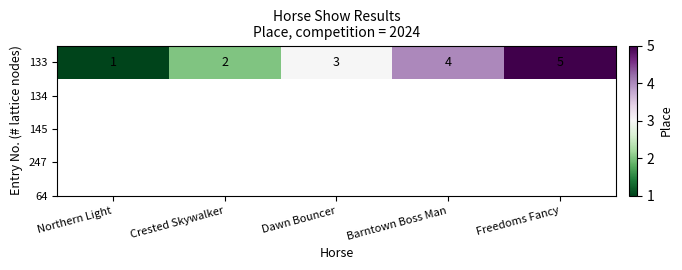

Reading left to right, extract all data points from this chart.

Northern Light=1	Crested Skywalker=2	Dawn Bouncer=3	Barntown Boss Man=4	Freedoms Fancy=5